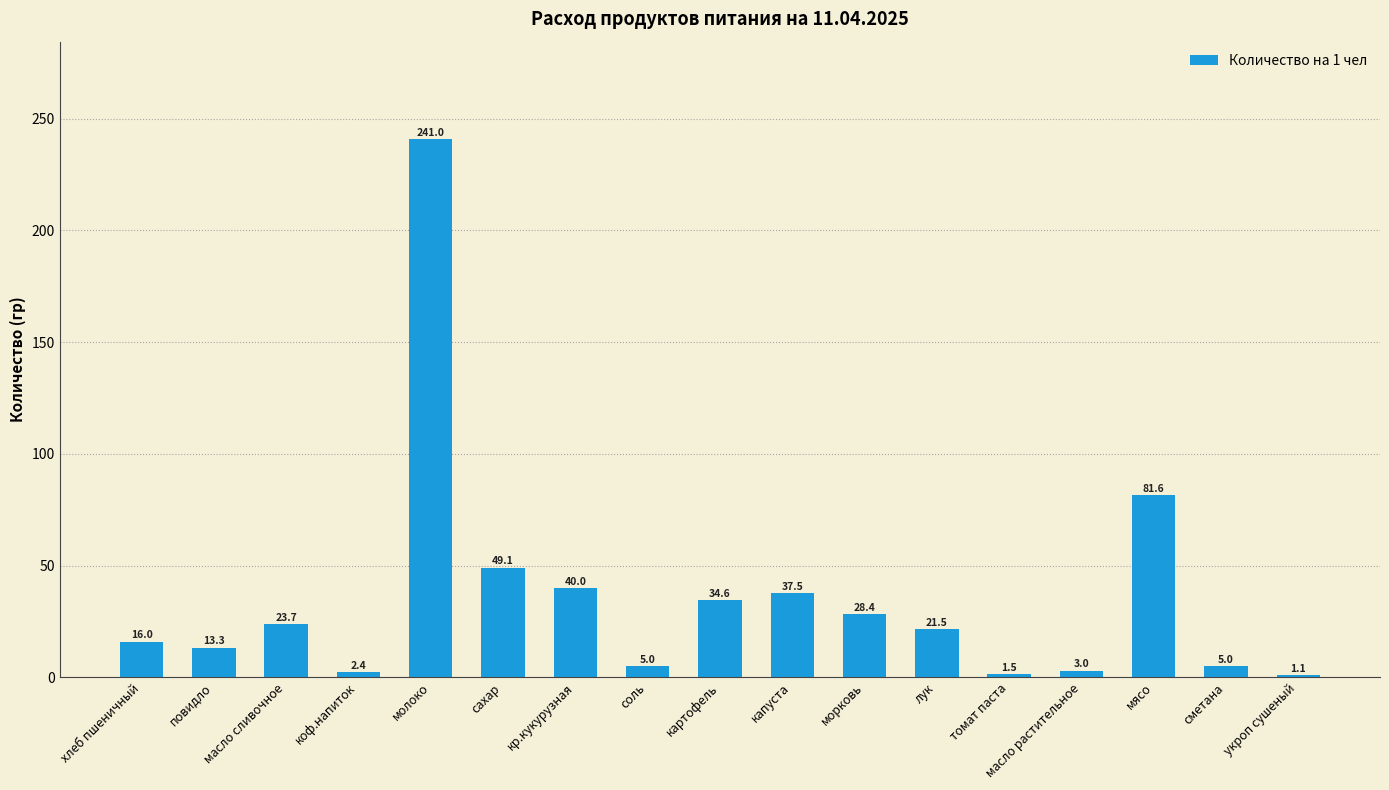

True or false: the data shows 34.6 at картофель.

True